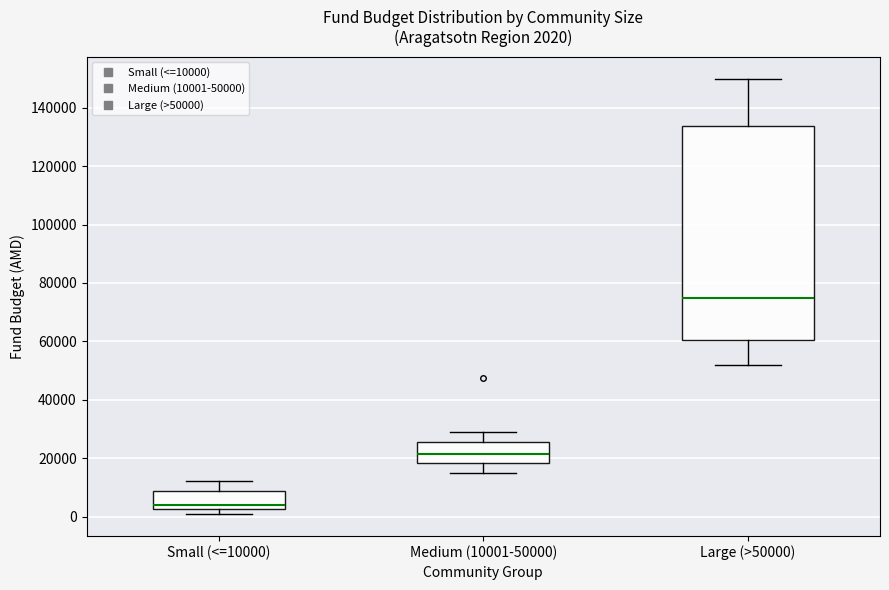

Which box is the tallest, from its lower edge to its upper edge?

Large (>50000)